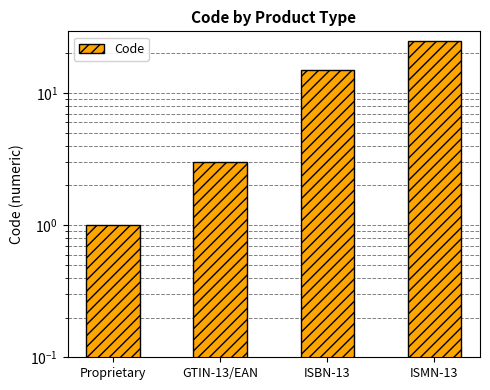

Read the value at GTIN-13/EAN.

3